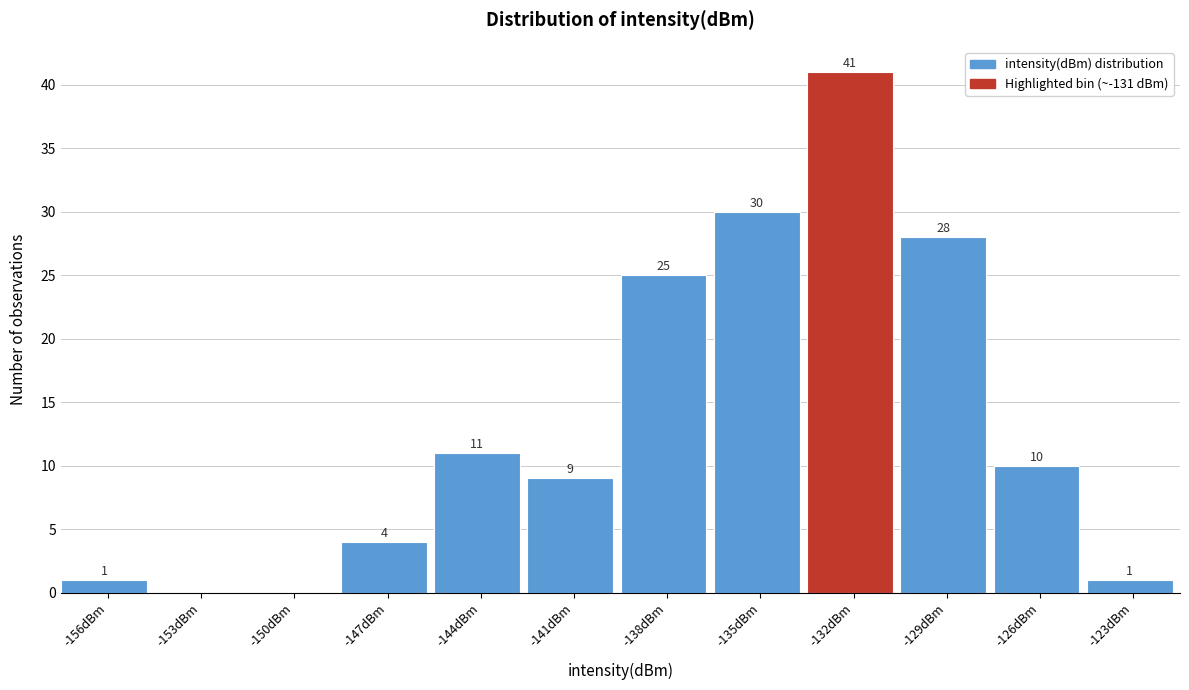

Reading left to right, transcribe all the data shown in this chart.

-156dBm=1	-153dBm=0	-150dBm=0	-147dBm=4	-144dBm=11	-141dBm=9	-138dBm=25	-135dBm=30	-132dBm=41	-129dBm=28	-126dBm=10	-123dBm=1